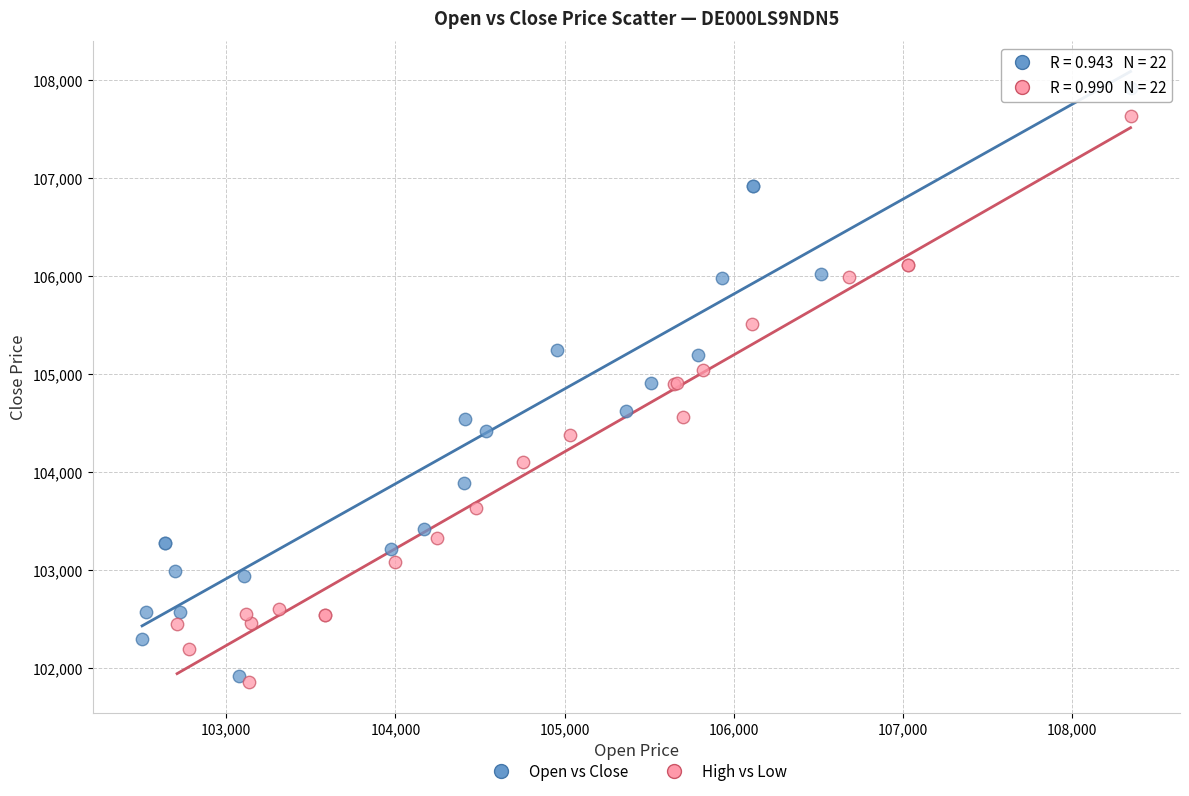

Which series has the widest spread of Y values?

Open vs Close